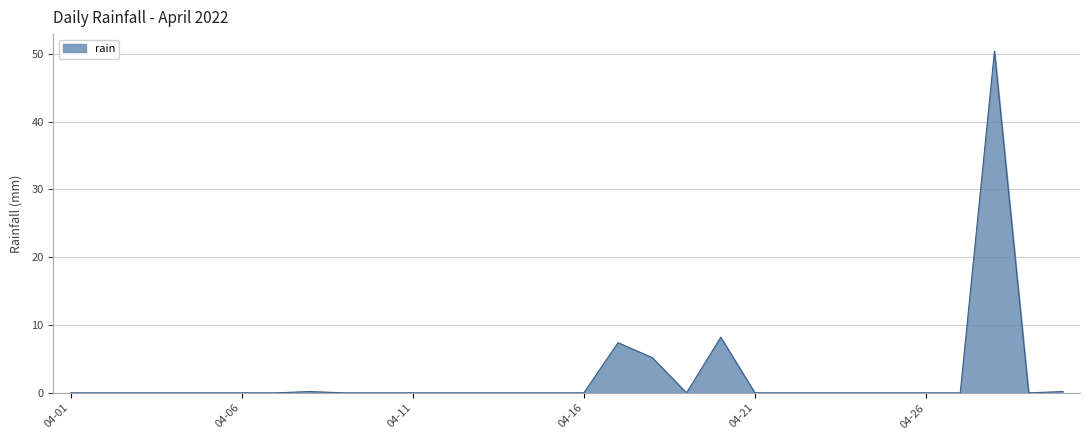

What is the maximum value shown in the chart?

50.4